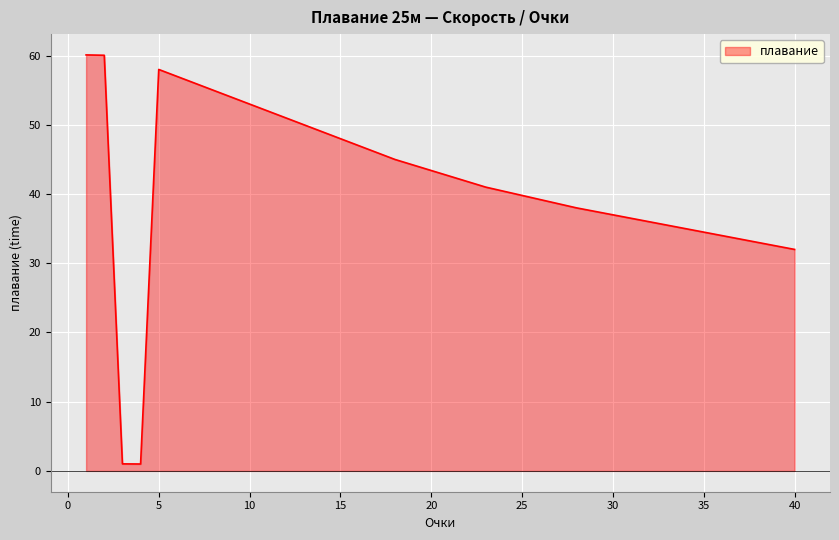

What is the difference between the maximum and minimum values?

59.1